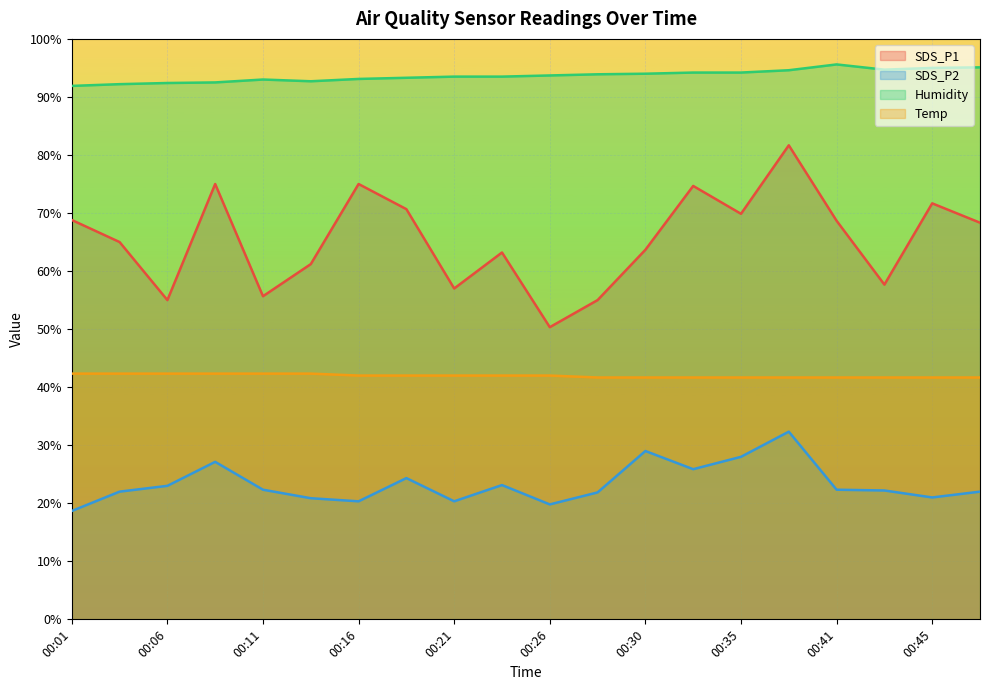

At 00:43, list the series in order from largest to smallest.

Humidity, SDS_P1, Temp, SDS_P2